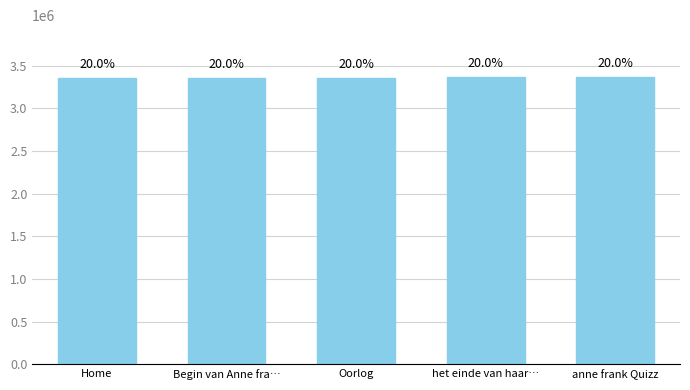

What is the difference between the values at het einde van haar… and Oorlog?

13459